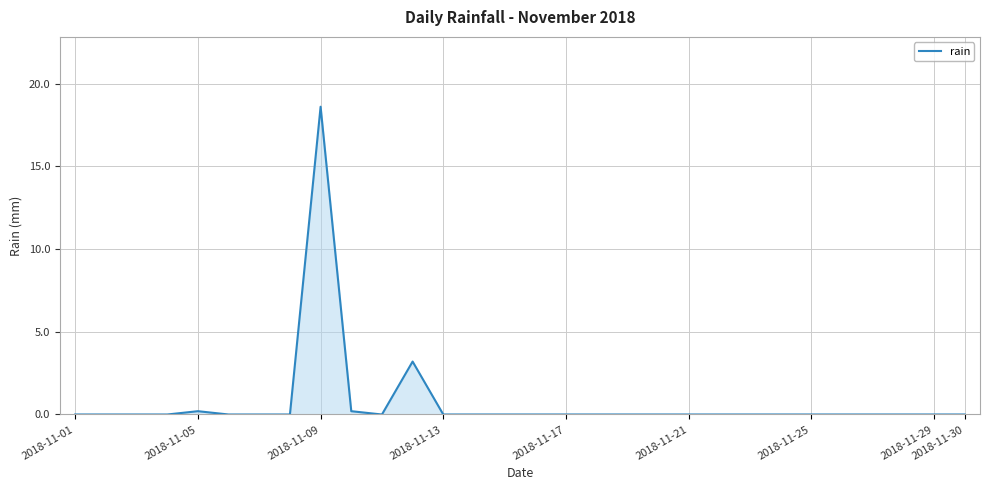

What is the greatest value displayed?

18.6